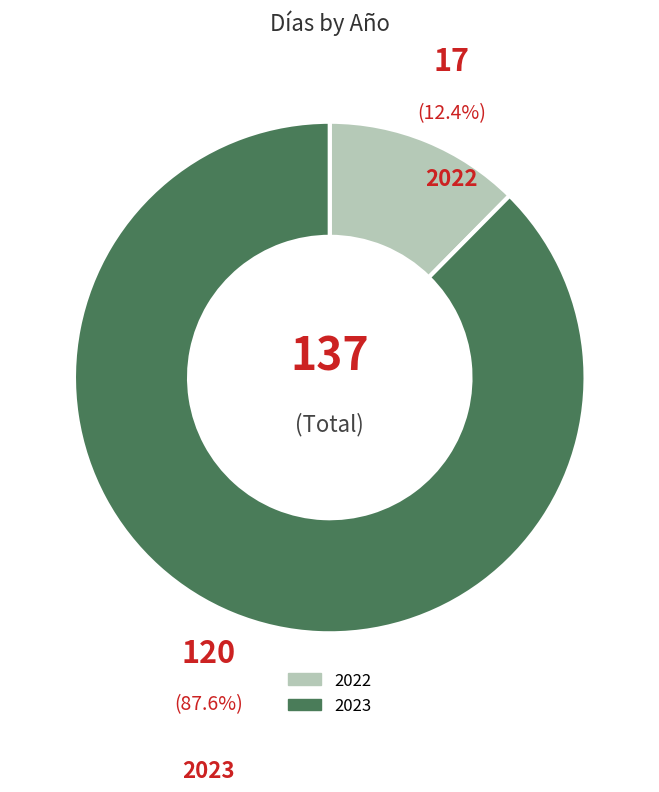

Is 2023 the majority of the pie?

Yes